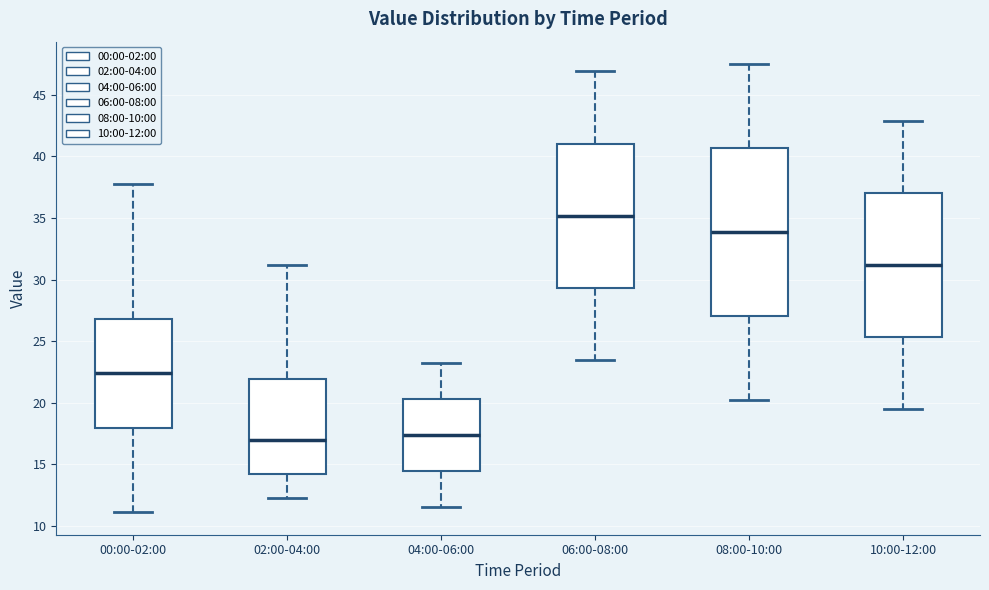

Reading left to right, transcribe this box plot: for each box, give where its median line is, the range the box spans, and where its two whiskers end, as read against the y-axis. The values are not printed on the chart, so give them approximately, as read against the axis.

00:00-02:00: median 22.5, box 18.0 to 27.0, whiskers 11.0 to 38.0
02:00-04:00: median 17.0, box 14.5 to 22.0, whiskers 12.5 to 31.0
04:00-06:00: median 17.5, box 14.5 to 20.5, whiskers 11.5 to 23.0
06:00-08:00: median 35.0, box 29.5 to 41.0, whiskers 23.5 to 47.0
08:00-10:00: median 34.0, box 27.0 to 40.5, whiskers 20.0 to 47.5
10:00-12:00: median 31.0, box 25.5 to 37.0, whiskers 19.5 to 43.0